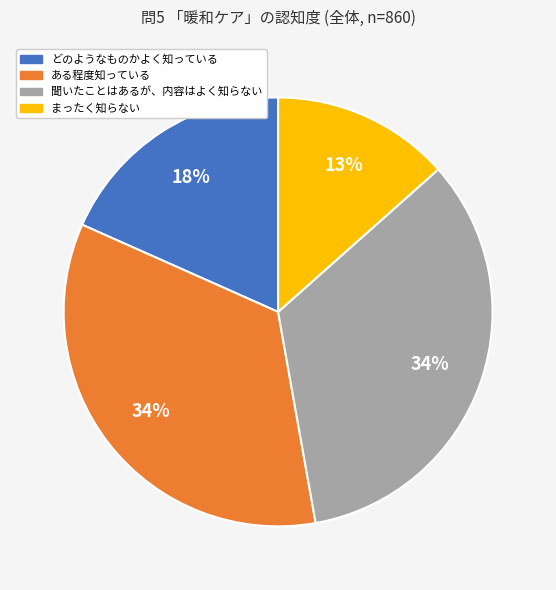

To the nearest percent, what percentage of the pie is どのようなものかよく知っている?

18%